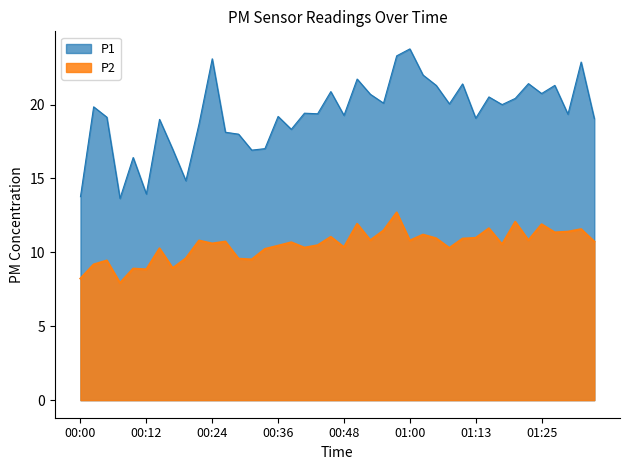

What are all the series names shown in the legend?

P1, P2